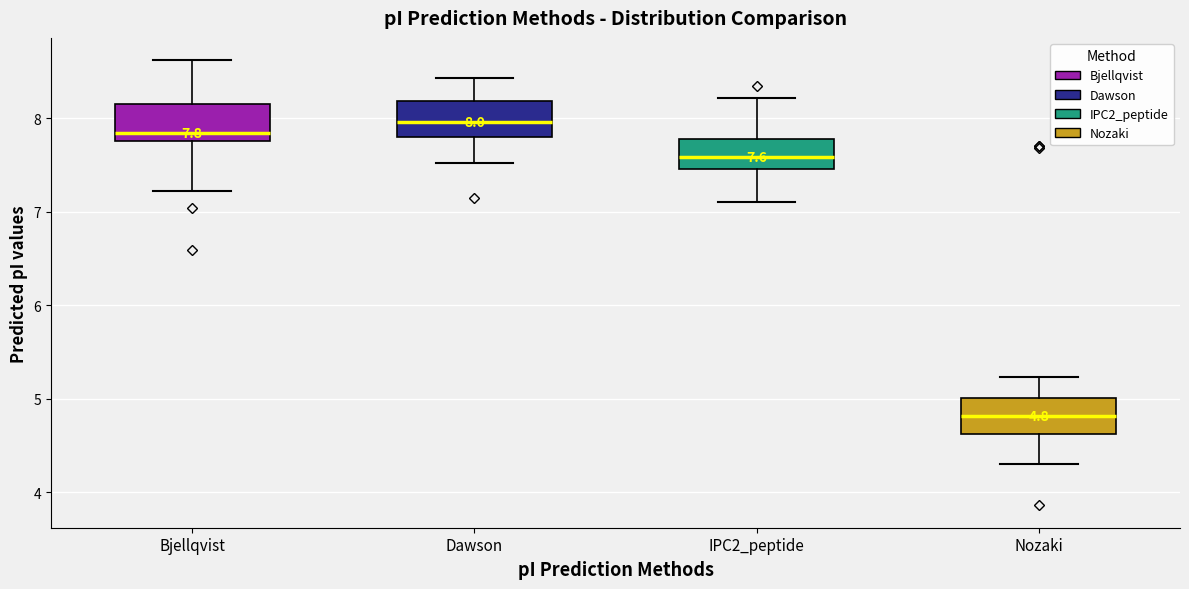

Which box's median line is the lowest?

Nozaki